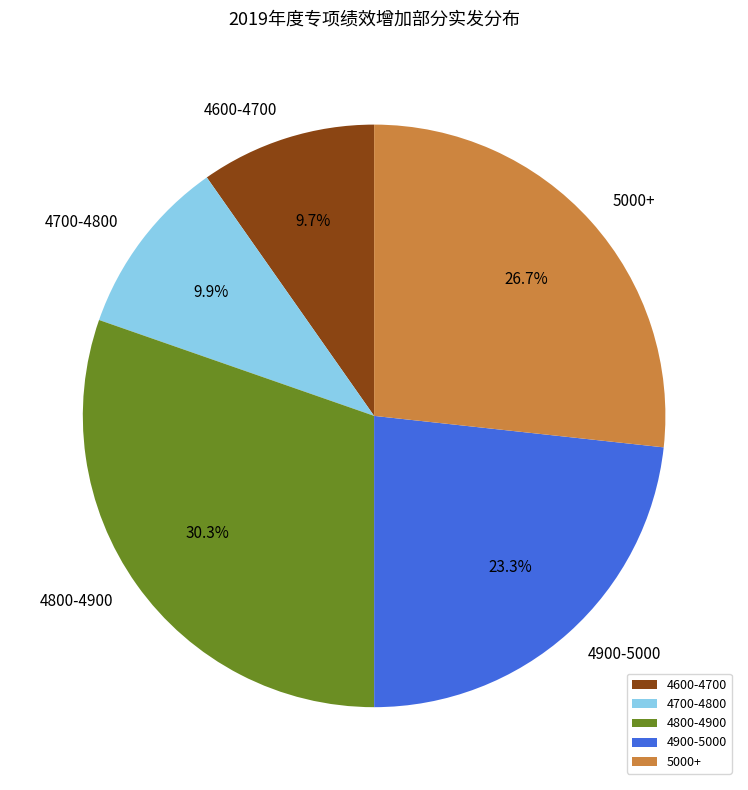

Does 4900-5000 account for over 50% of the chart?

No